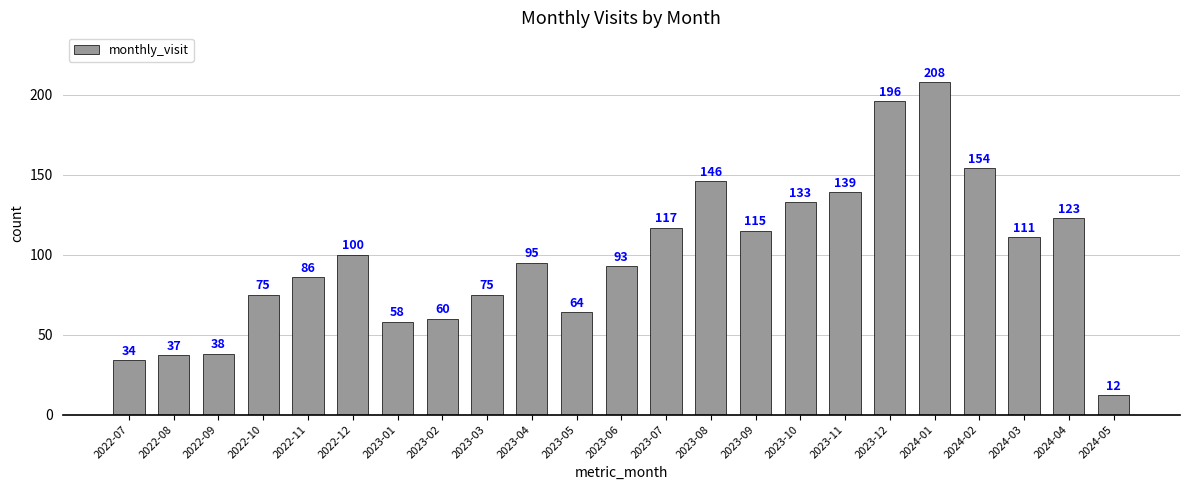

The value at 2022-12 is 100. True or false?

True